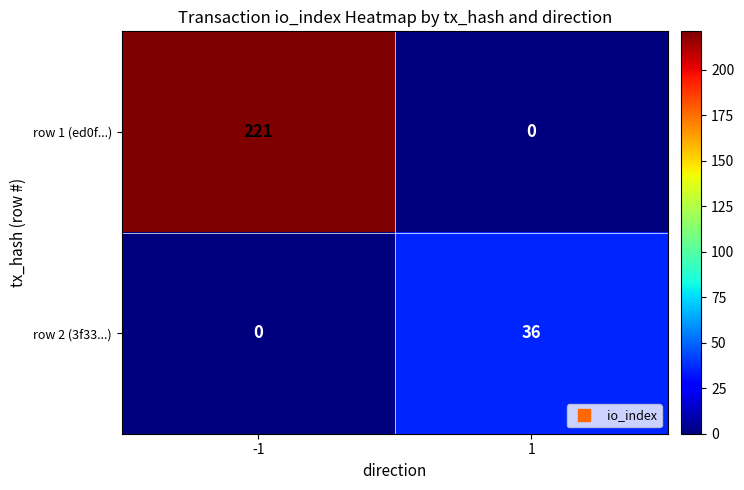

Which series changed the most between -1 and 1?

row 1 (ed0f...)